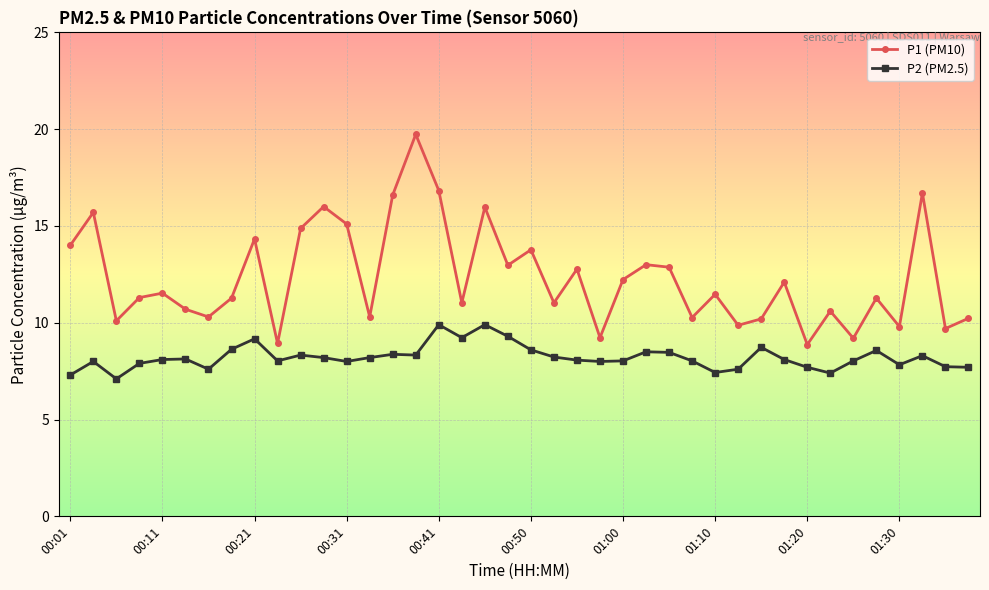

Which series has the largest total across all categories?

P1 (PM10)